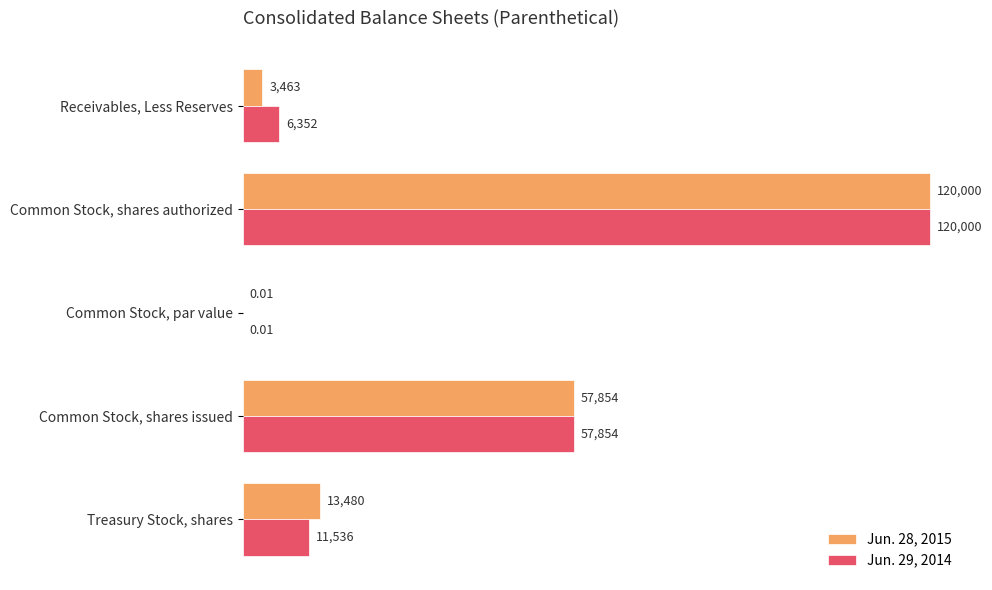

At which label is Jun. 28, 2015 closest to 60000?

Common Stock, shares issued